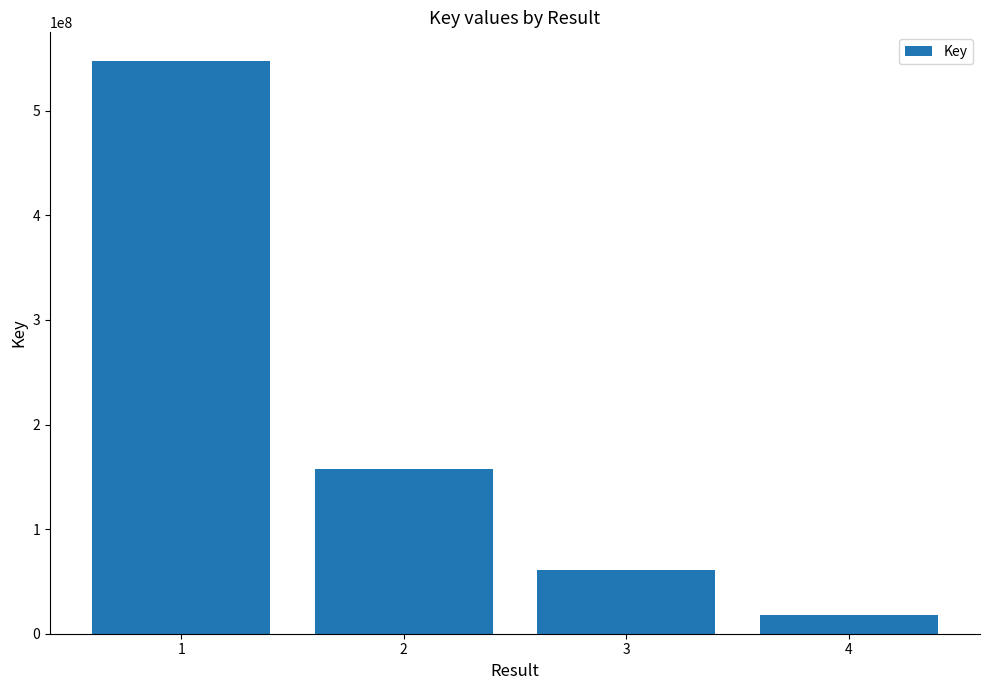

How many distinct data groups are displayed?

1